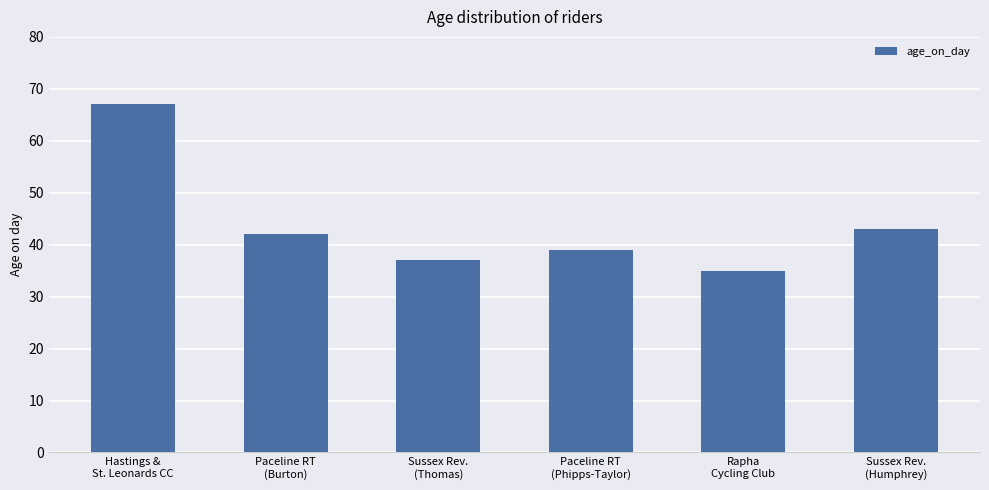

What is the difference between the values at Paceline RT
(Burton) and Sussex Rev.
(Thomas)?

5